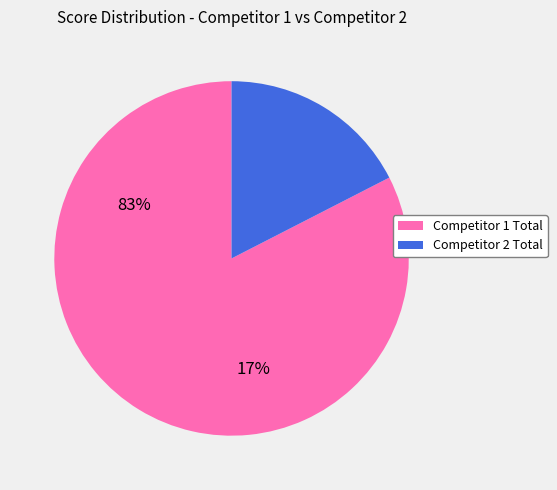

Rank the categories by value from lowest to highest.

Competitor 2 Total, Competitor 1 Total